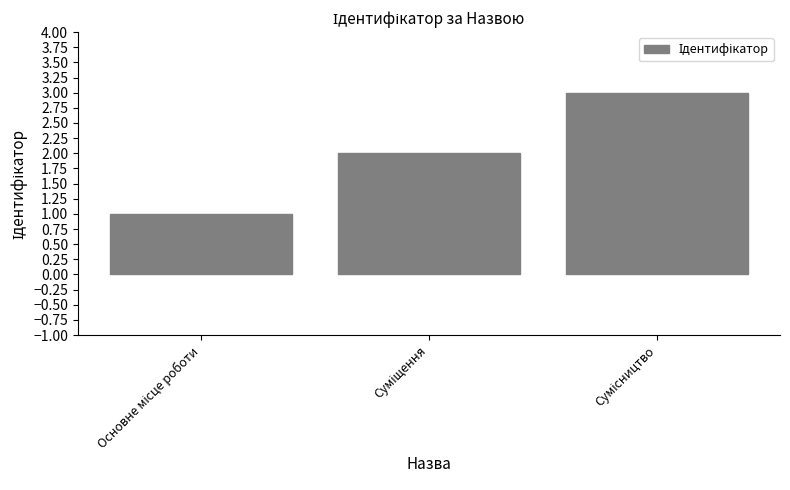

What is the maximum value shown in the chart?

3